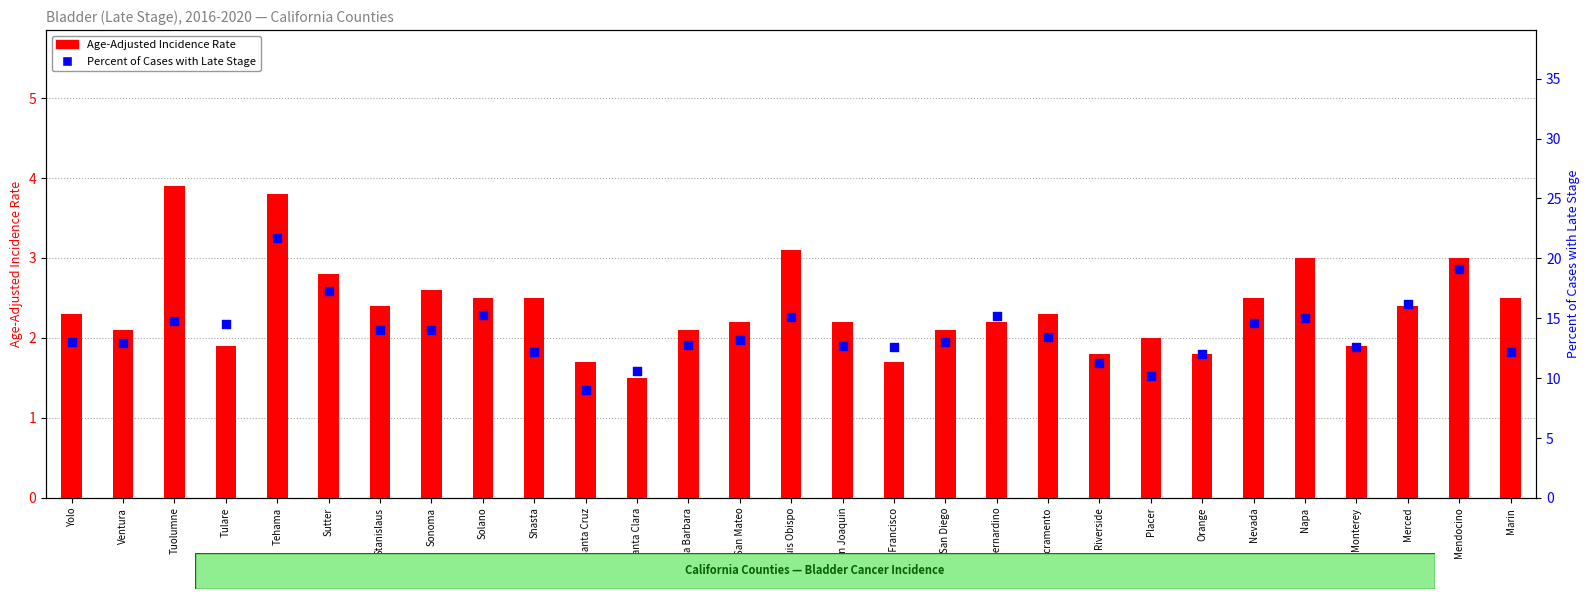

At how many categories does at least one series exceed 5?

29